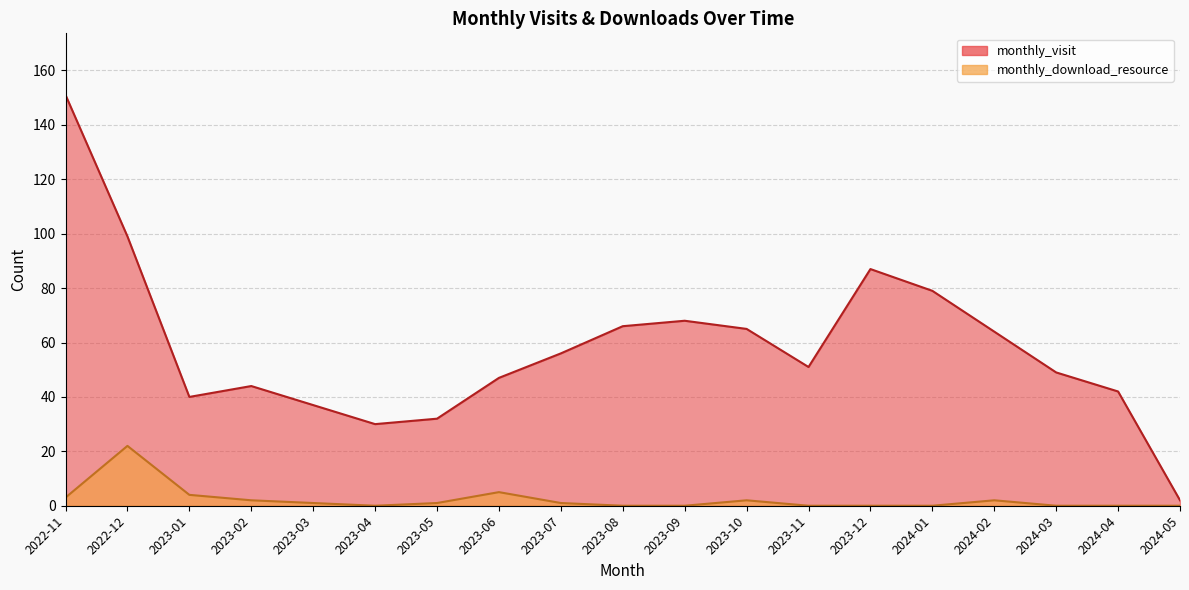

Is it true that monthly_download_resource equals 14 at 2023-09?

False